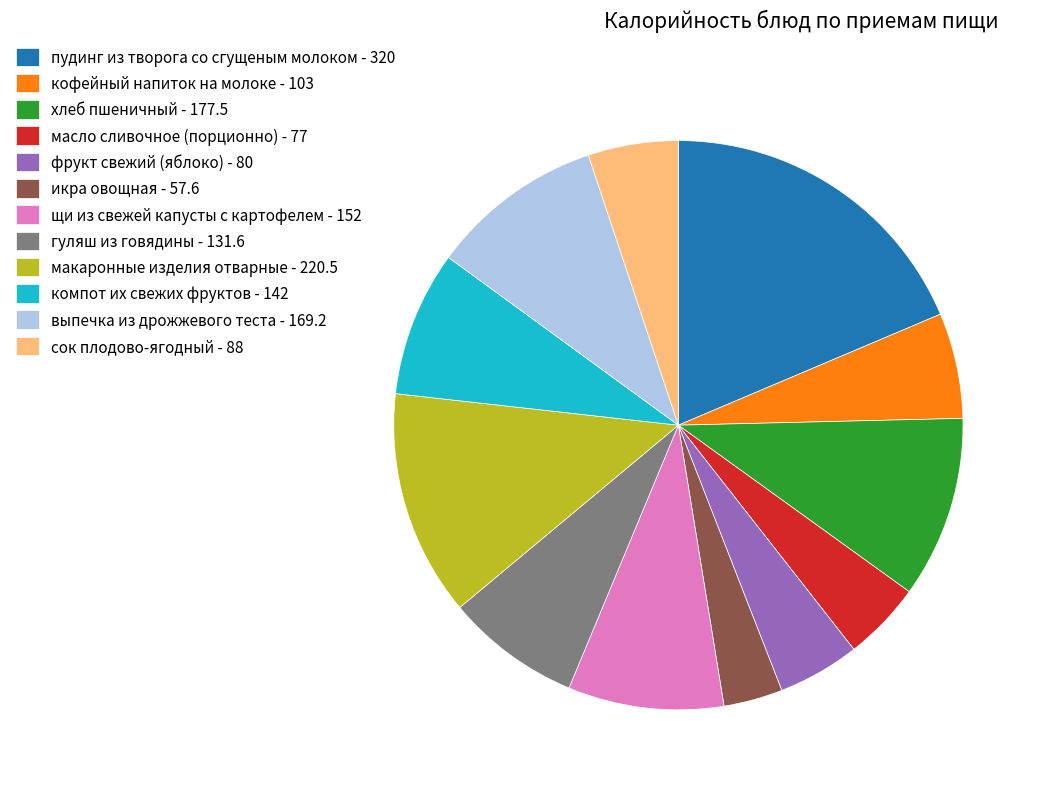

Combined, do кофейный напиток на молоке - 103 and сок плодово-ягодный - 88 account for over 50%?

No